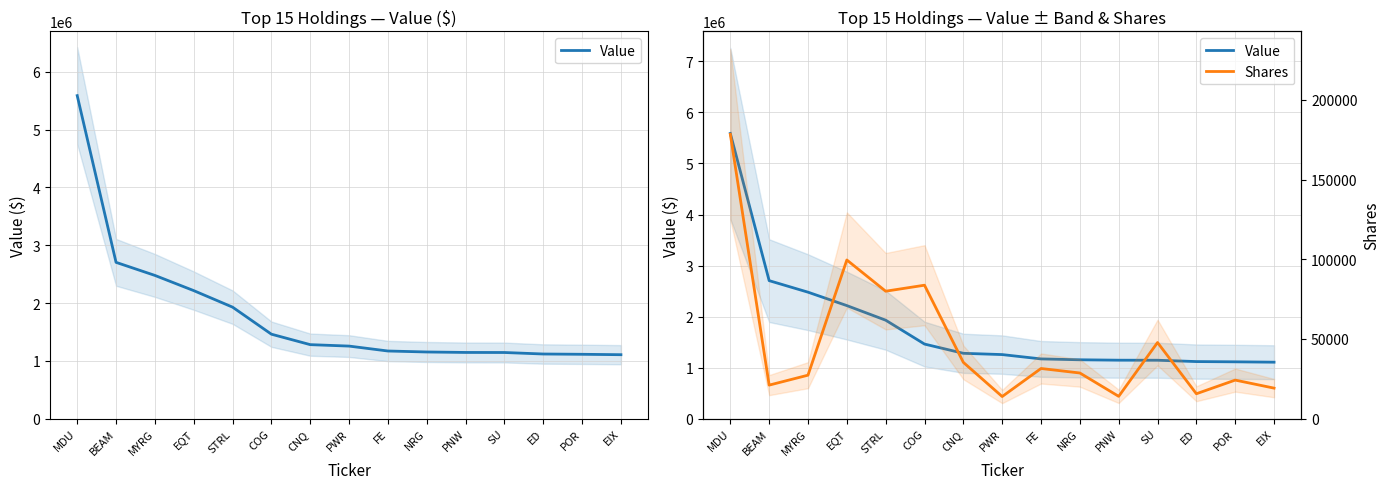

At which category is the sum across all series the highest?

MDU